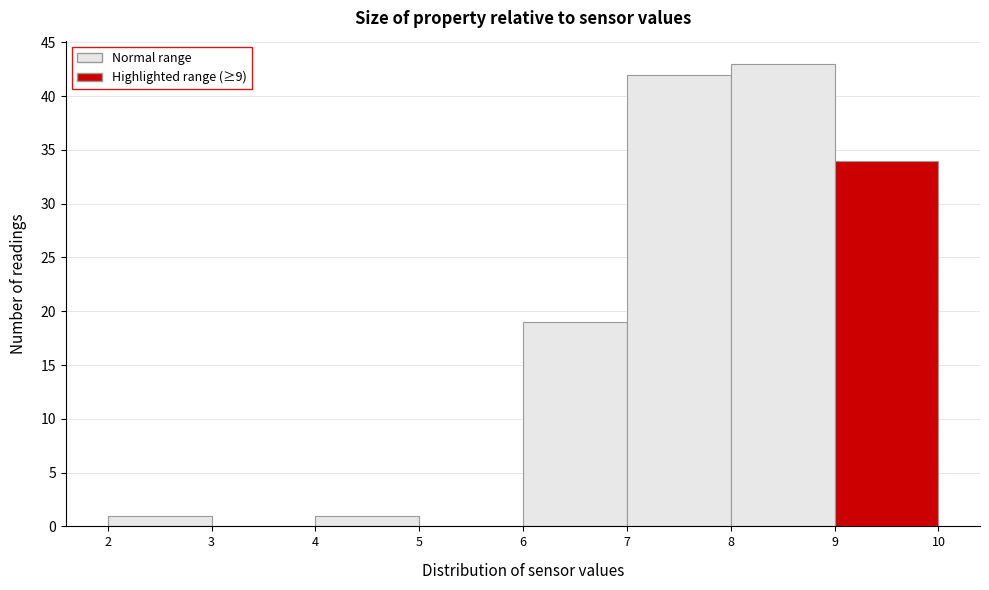

Reading left to right, transcribe this chart: for each bar, give the range it covers on the x-axis and its height. The values are not printed on the chart, so give them approximately, as read against the axis.

2 to 3: 1
3 to 4: 0
4 to 5: 1
5 to 6: 0
6 to 7: 19
7 to 8: 42
8 to 9: 43
9 to 10: 34